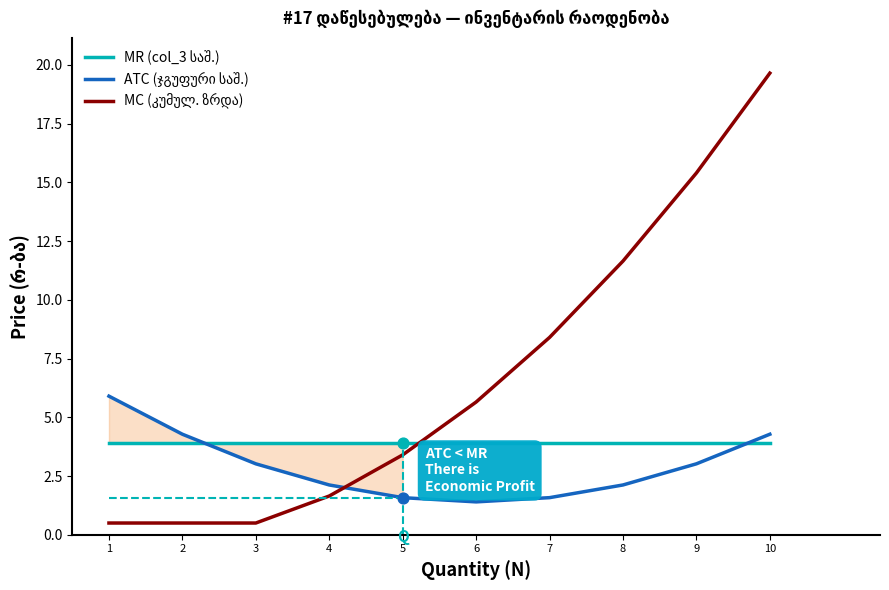

What are all the series names shown in the legend?

MR (col_3 საშ.), ATC (ჯგუფური საშ.), MC (კუმულ. ზრდა)